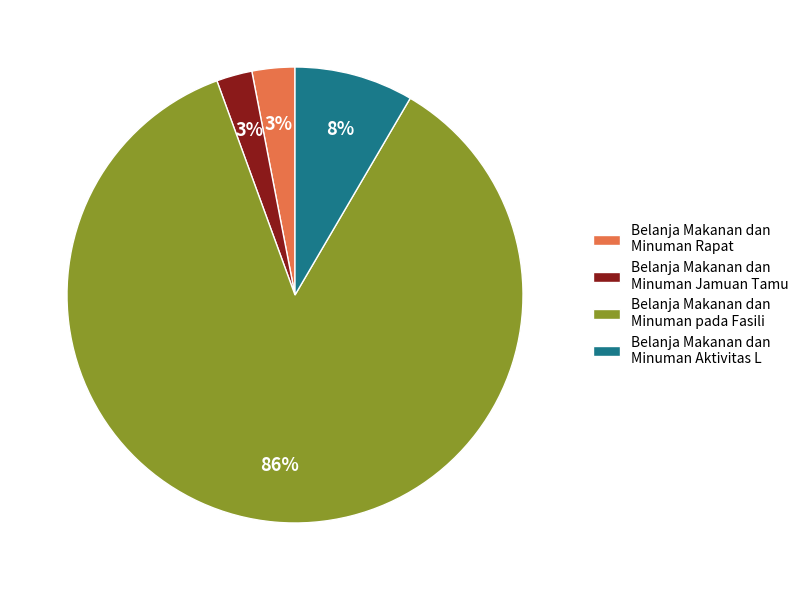

Is the sum of Belanja Makanan dan Minuman Aktivitas L and Belanja Makanan dan Minuman Rapat greater than half?

No